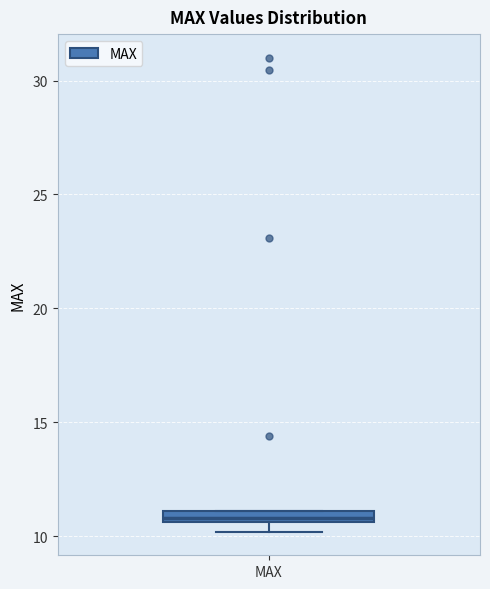

Where is the lower edge of the box for MAX on the y-axis? The values are not printed on the chart, so give them approximately, as read against the axis.

10.5